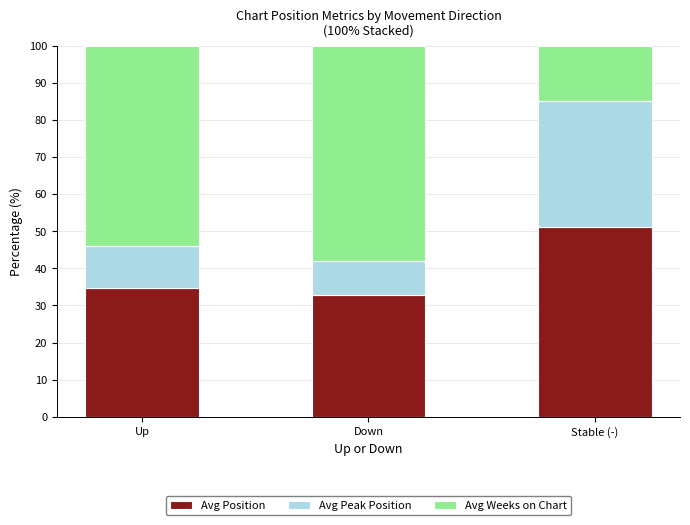

The Avg Position series shows 34.6 at Up. True or false?

True